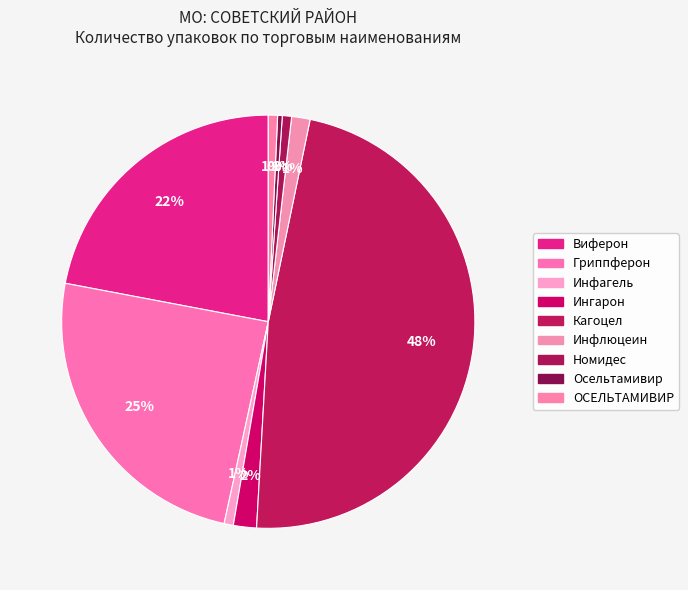

Rank the categories by value from highest to lowest.

Кагоцел, Гриппферон, Виферон, Ингарон, Инфлюцеин, Инфагель, Номидес, ОСЕЛЬТАМИВИР, Осельтамивир